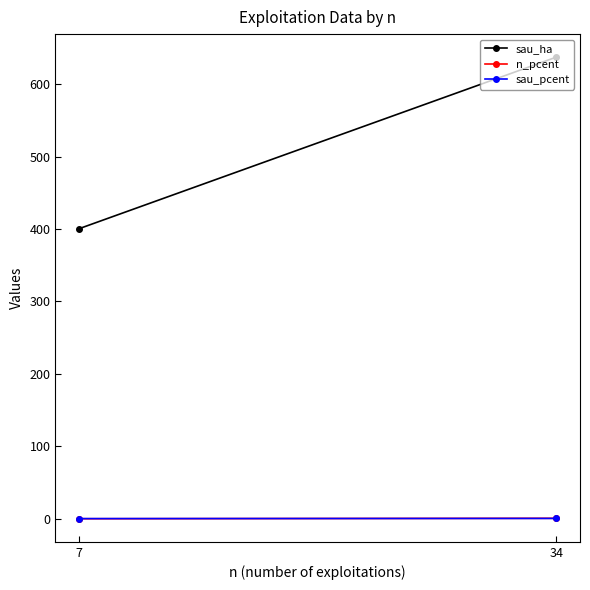

Read the sau_pcent value at 34.

0.6